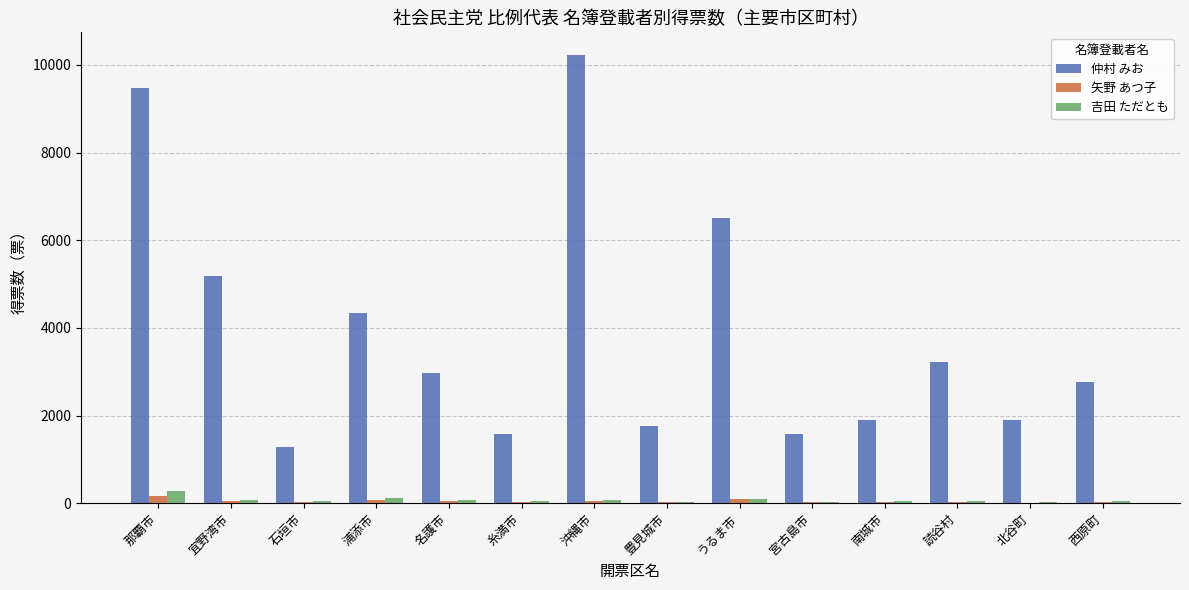

How many data points does each series have?

14